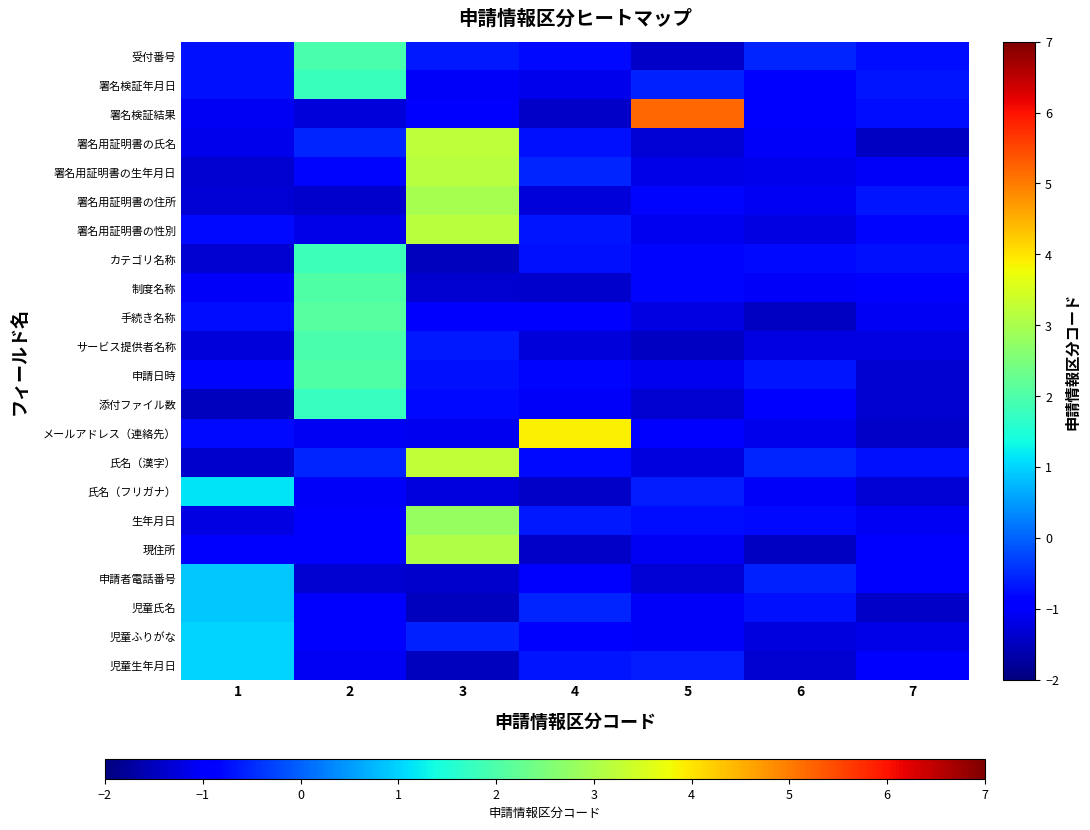

At which category is the sum across all series the highest?

3